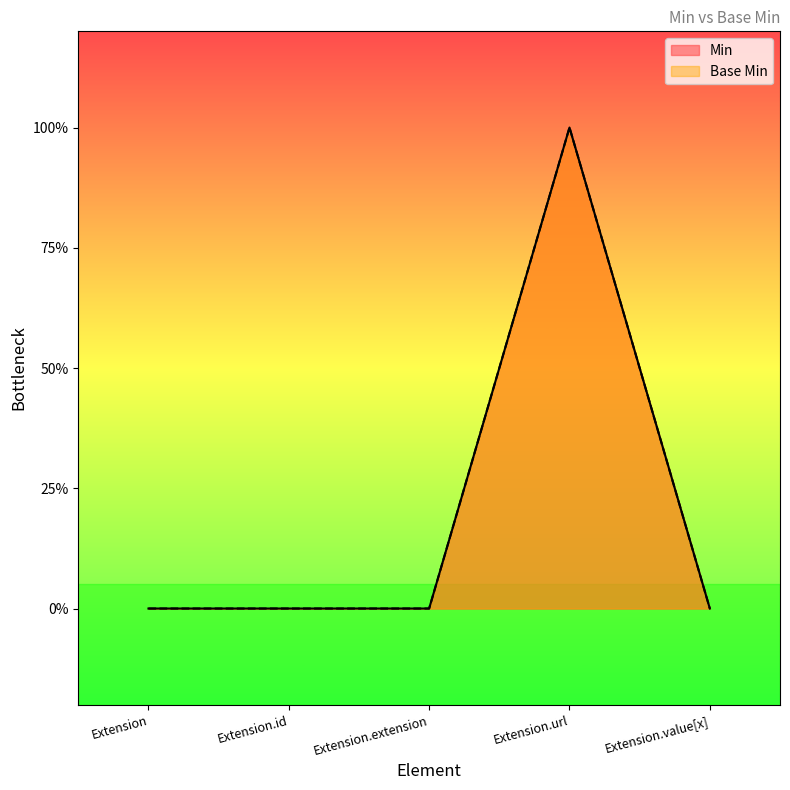

What is the label of the 3rd point from the left?

Extension.extension